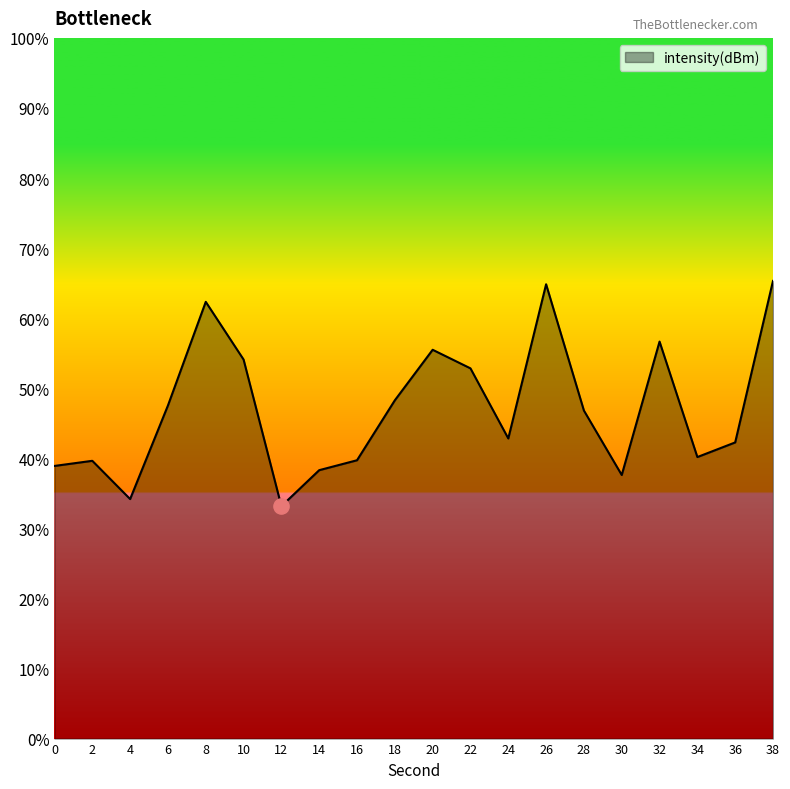

Between 36 and 26, which is larger?

26